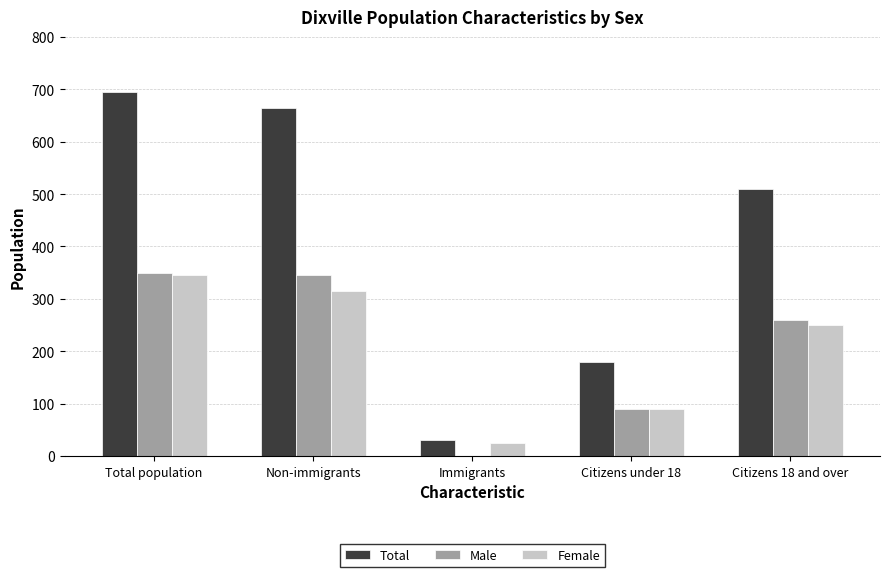

How many categories are shown in the chart?

5